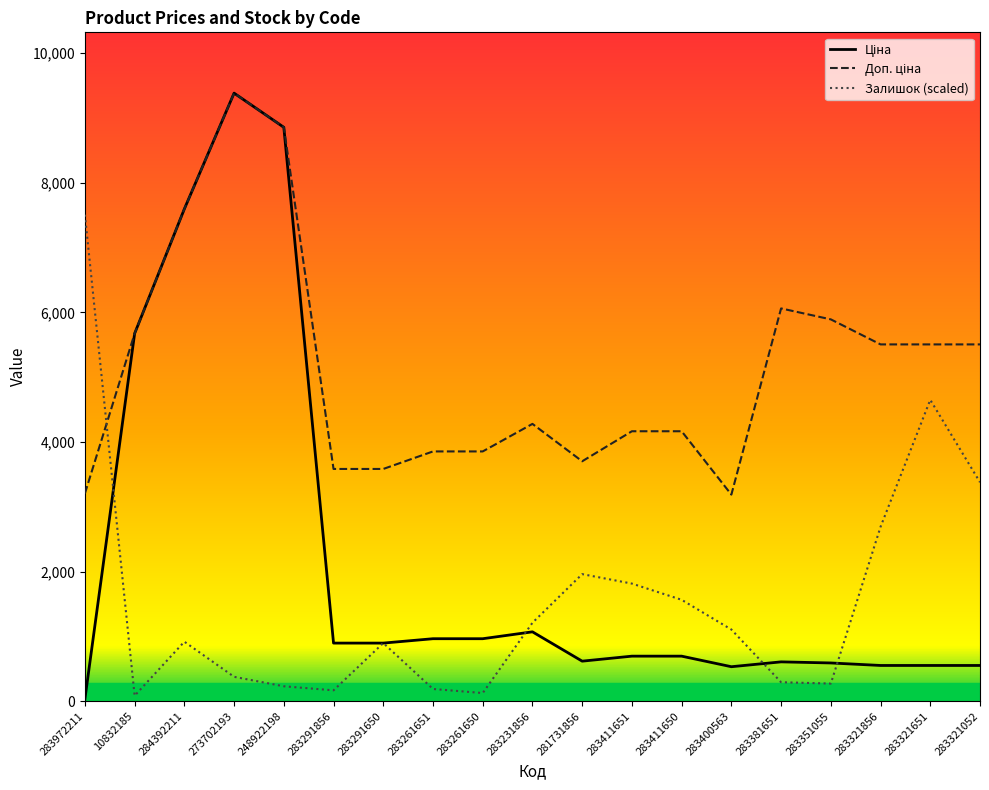

What is the label of the 17th point from the right?

284392211